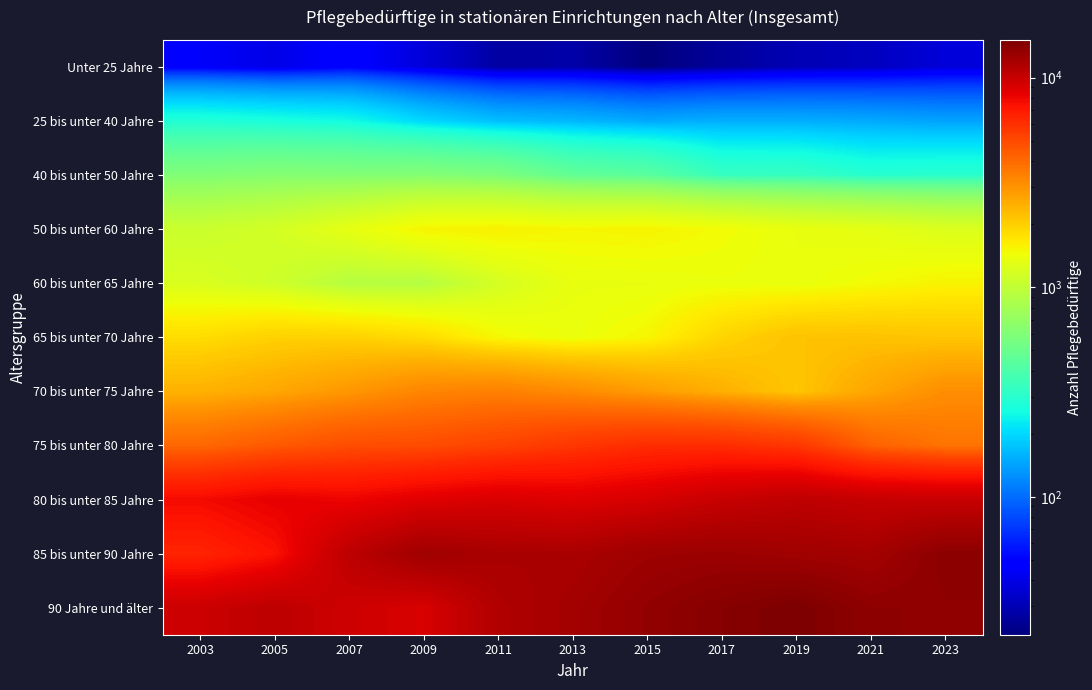

Reading left to right, transcribe all the data shown in this chart.

Unter 25 Jahre: 2003=45	2005=40	2007=48	2009=37	2011=27	2013=28	2015=22	2017=26	2019=30	2021=32	2023=37
25 bis unter 40 Jahre: 2003=282	2005=267	2007=252	2009=200	2011=170	2013=162	2015=148	2017=154	2019=153	2021=149	2023=142
40 bis unter 50 Jahre: 2003=601	2005=625	2007=612	2009=616	2011=579	2013=471	2015=442	2017=334	2019=332	2021=294	2023=300
50 bis unter 60 Jahre: 2003=1070	2005=1156	2007=1333	2009=1537	2011=1575	2013=1524	2015=1546	2017=1468	2019=1369	2021=1322	2023=1230
60 bis unter 65 Jahre: 2003=1212	2005=1106	2007=913	2009=905	2011=1166	2013=1363	2015=1369	2017=1404	2019=1387	2021=1472	2023=1553
65 bis unter 70 Jahre: 2003=1814	2005=1960	2007=1955	2009=1816	2011=1504	2013=1401	2015=1522	2017=1916	2019=2175	2021=2174	2023=2120
70 bis unter 75 Jahre: 2003=2437	2005=2634	2007=2929	2009=3311	2011=3432	2013=3178	2015=2829	2017=2464	2019=2110	2021=2649	2023=3121
75 bis unter 80 Jahre: 2003=4084	2005=4495	2007=4883	2009=4930	2011=5265	2013=5730	2015=6125	2017=6129	2019=5720	2021=4243	2023=3744
80 bis unter 85 Jahre: 2003=7752	2005=8355	2007=8072	2009=8619	2011=9004	2013=8723	2015=9131	2017=9990	2019=10492	2021=10051	2023=9922
85 bis unter 90 Jahre: 2003=6491	2005=7380	2007=10598	2009=12438	2011=11806	2013=11728	2015=12590	2017=12749	2019=12408	2021=12128	2023=13879
90 Jahre und älter: 2003=9747	2005=10536	2007=9623	2009=9025	2011=11287	2013=12201	2015=13391	2017=14363	2019=15134	2021=13692	2023=13628